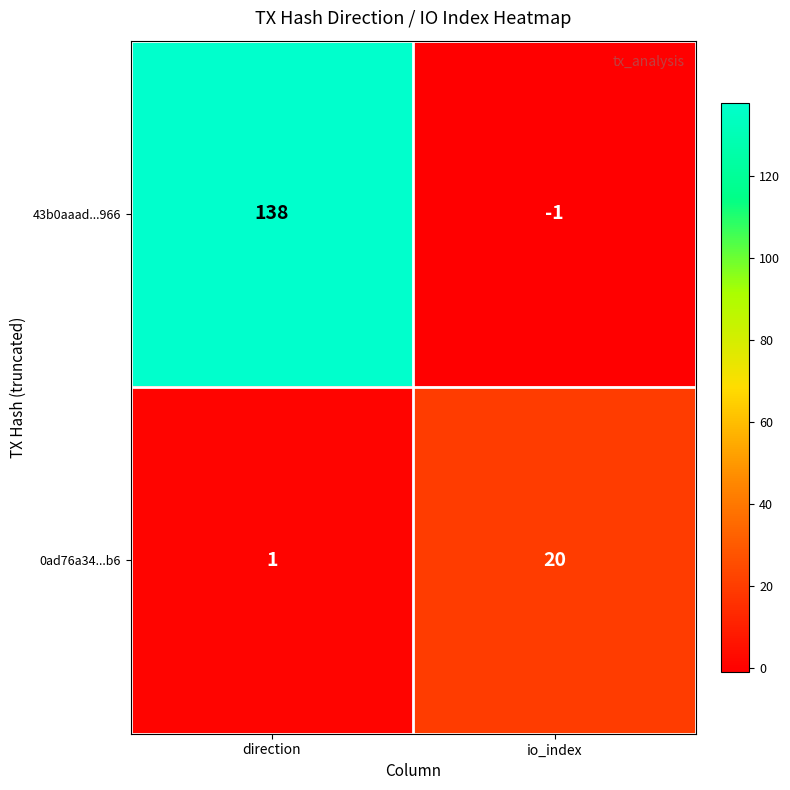

What is the greatest value displayed?

138